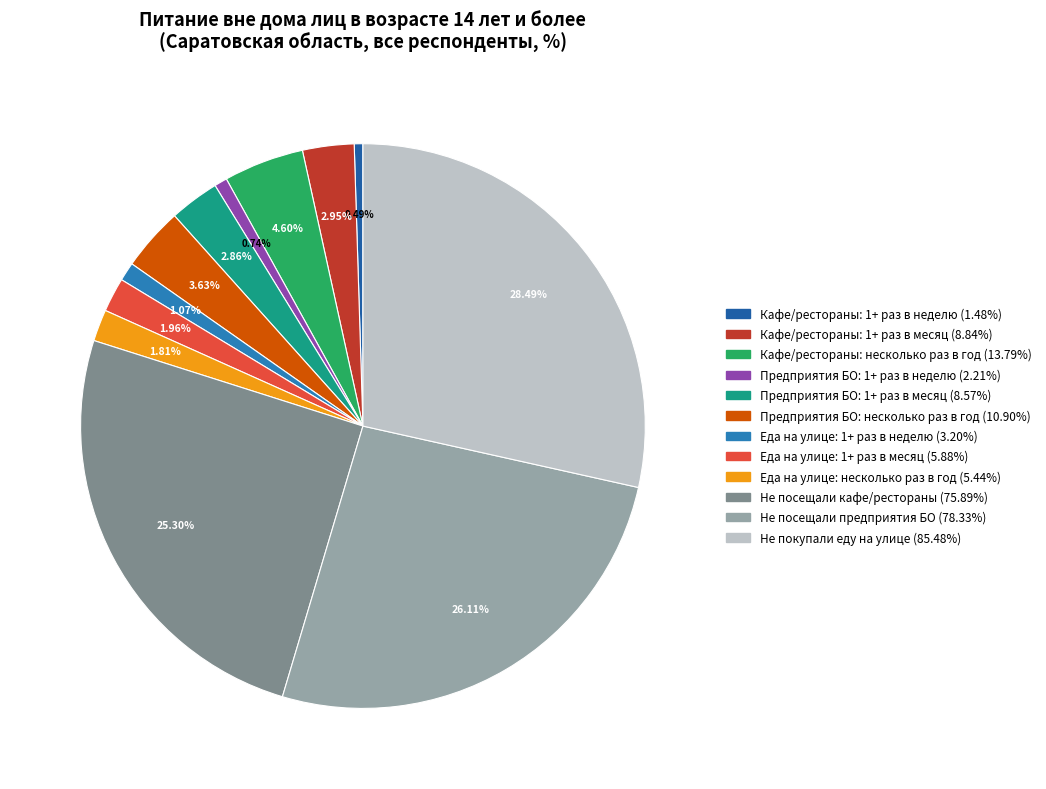

Count the number of slices in the pie.

12